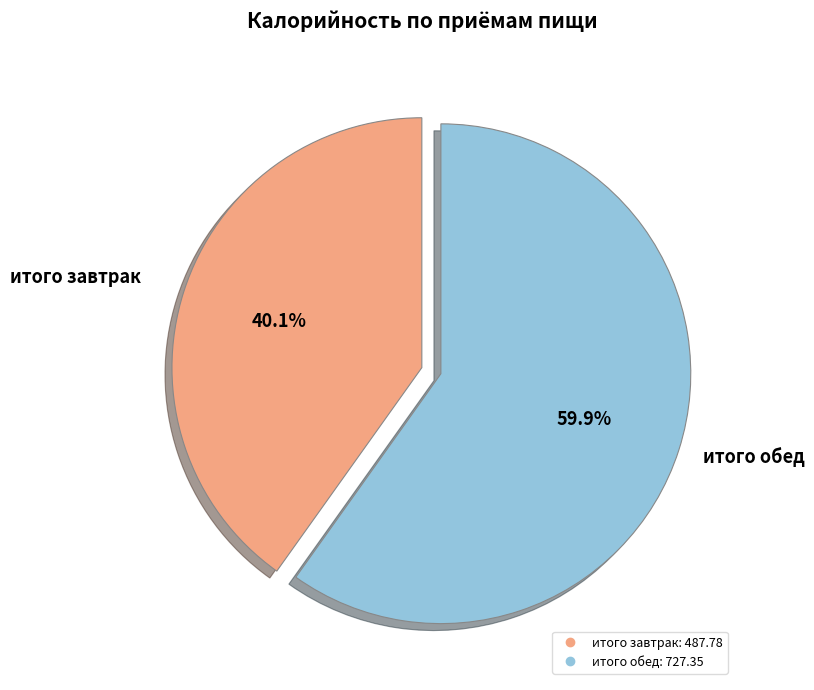

Is the sum of итого завтрак and итого обед greater than half?

Yes